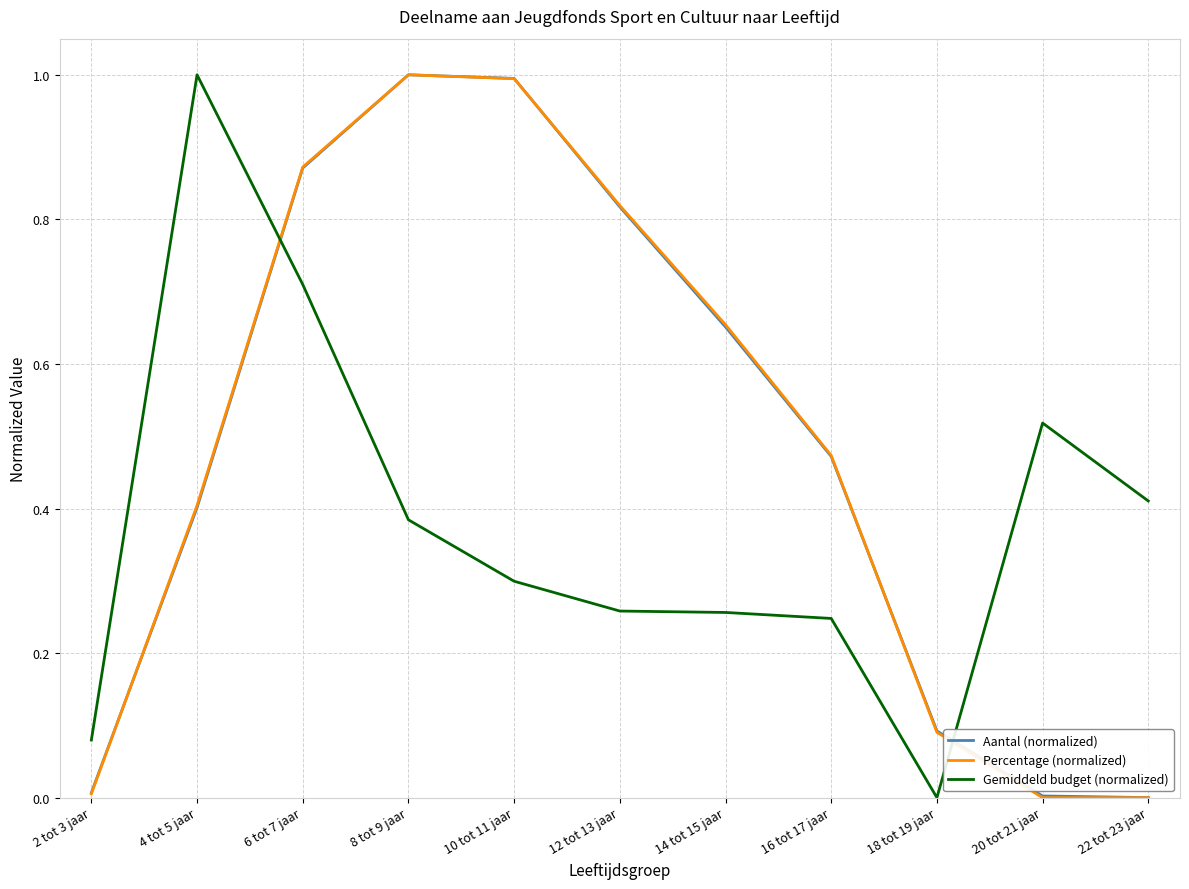

True or false: Gemiddeld budget (normalized) and Percentage (normalized) intersect in this chart.

True